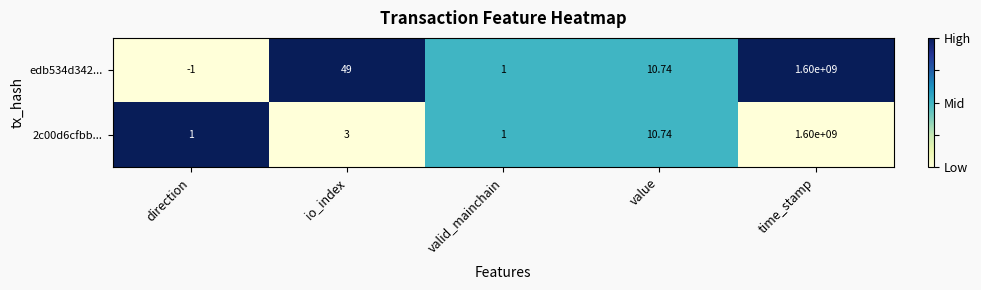

Which series has the largest range (max minus min)?

edb534d342...